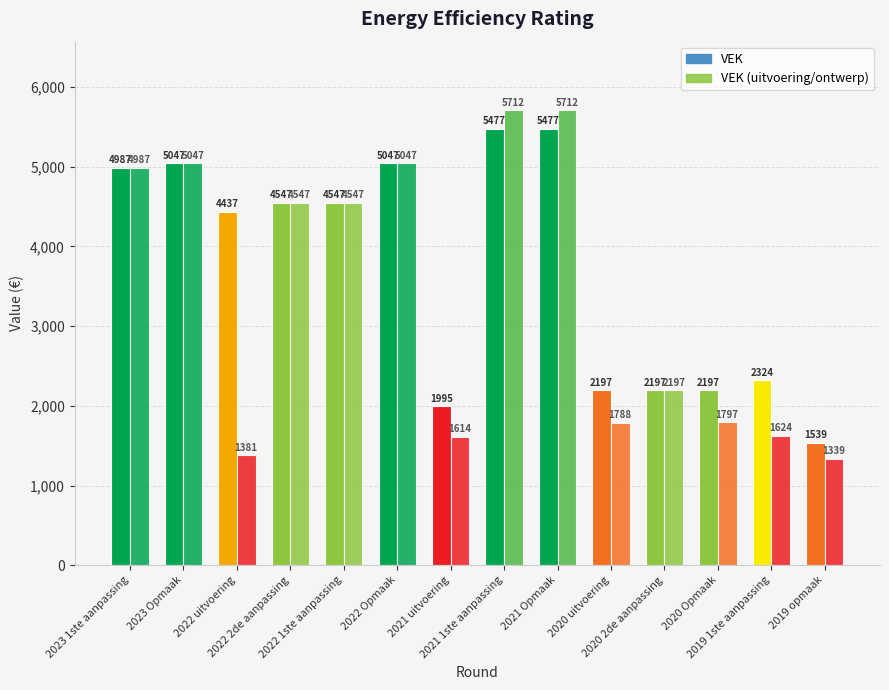

What is the difference between the highest and lowest values at 2021 1ste aanpassing?

235